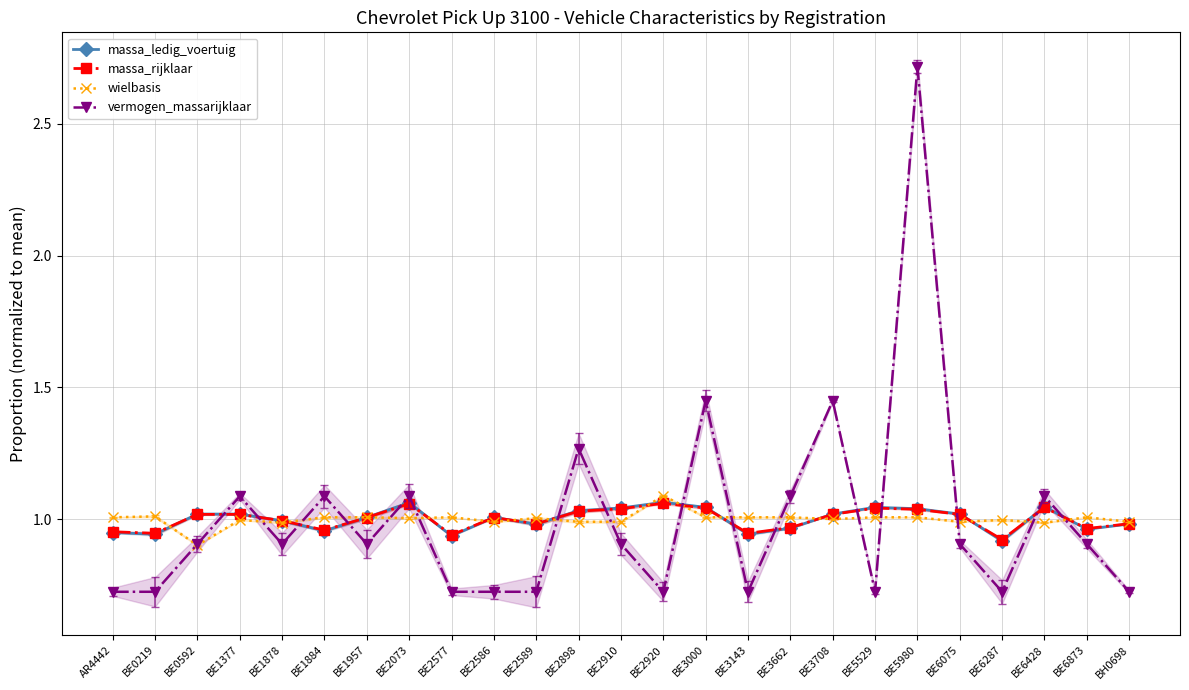

How many times do massa_ledig_voertuig and massa_rijklaar cross each other?

12